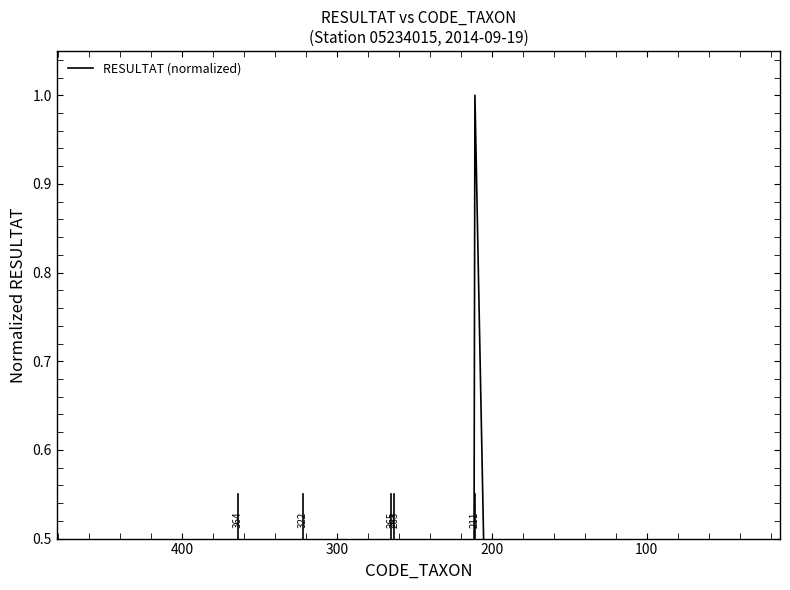

What is the difference between the second highest and second lowest values?

0.3